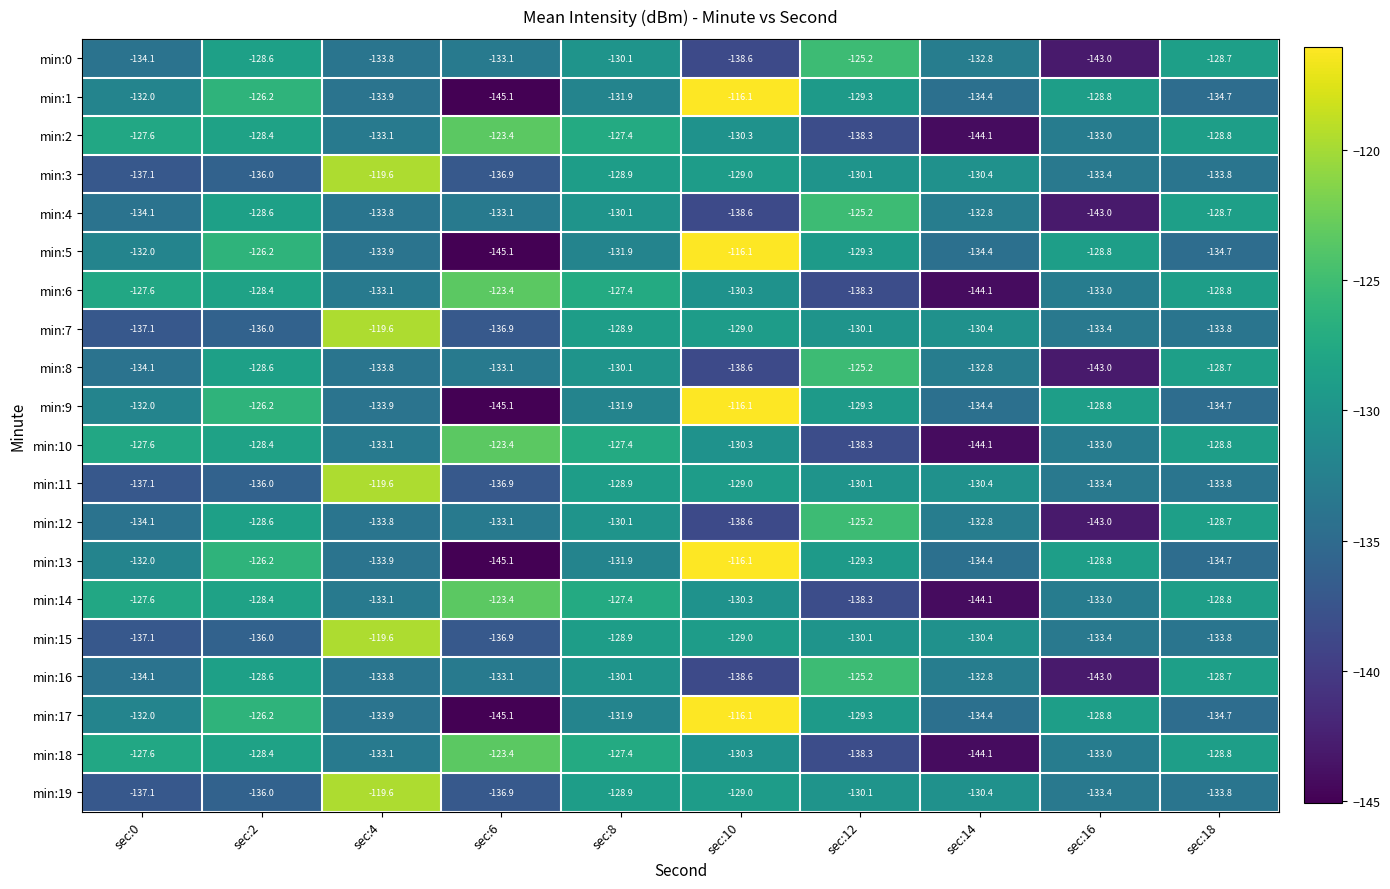

At which label is min:1 closest to -130?

sec:12